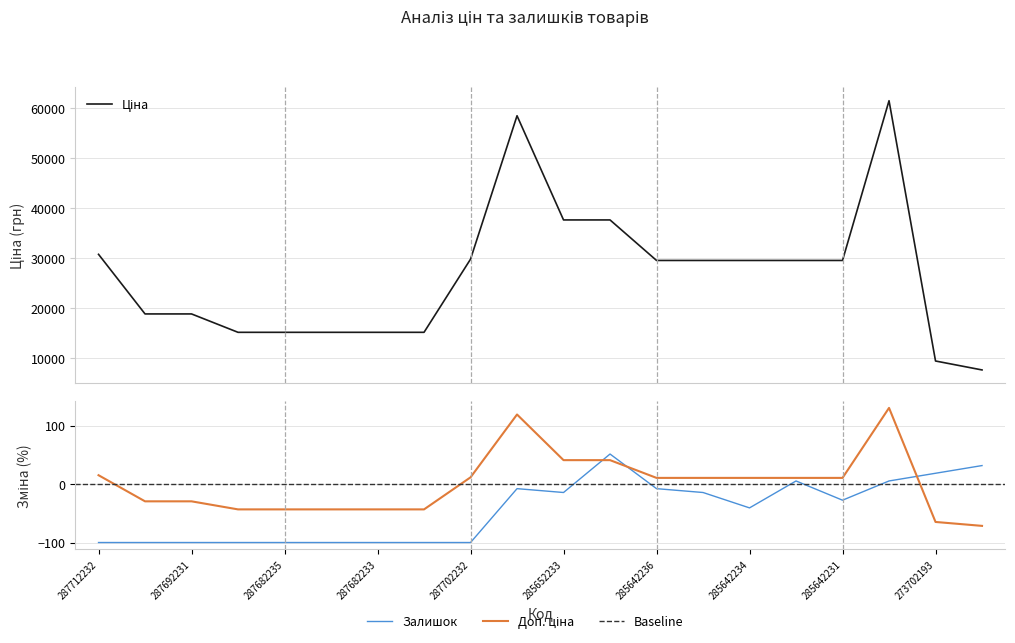

What is the label of the 2nd point from the right?

273702193